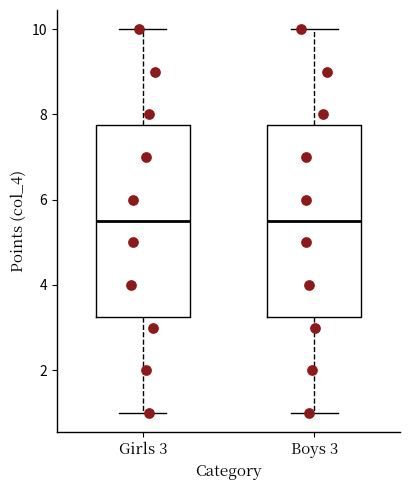

Where does the upper whisker of the box for Girls 3 end on the y-axis? The values are not printed on the chart, so give them approximately, as read against the axis.

10.0